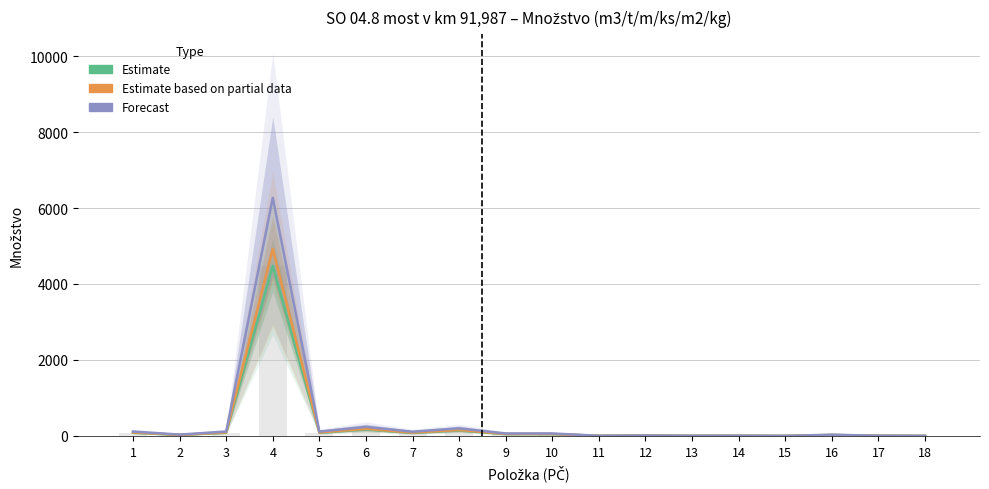

List the series in order of their overall mean, highest first.

Forecast, Estimate based on partial data, Estimate